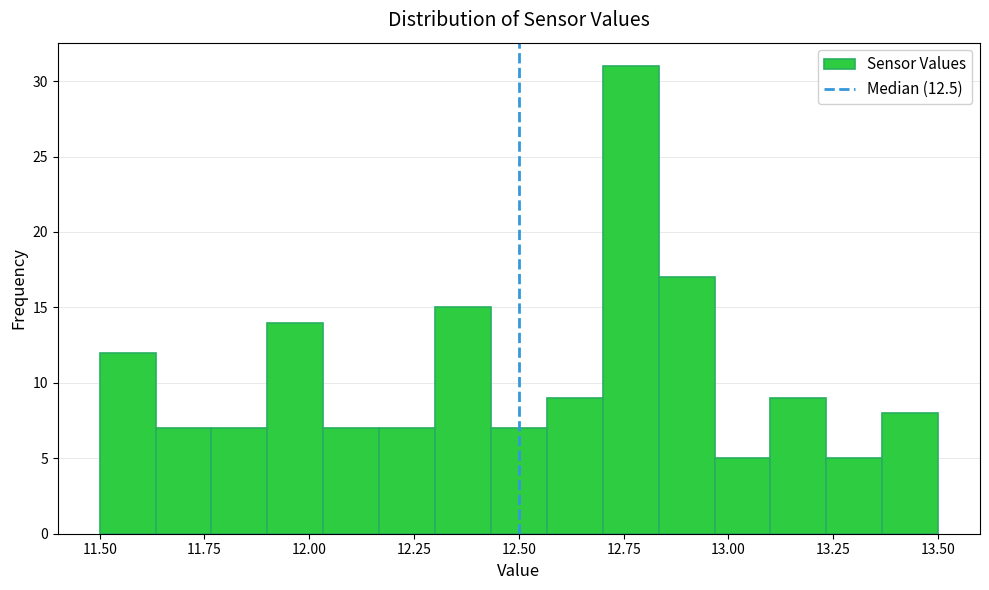

Read against the x-axis, roughly where is the centre of the tallest bar?

12.75